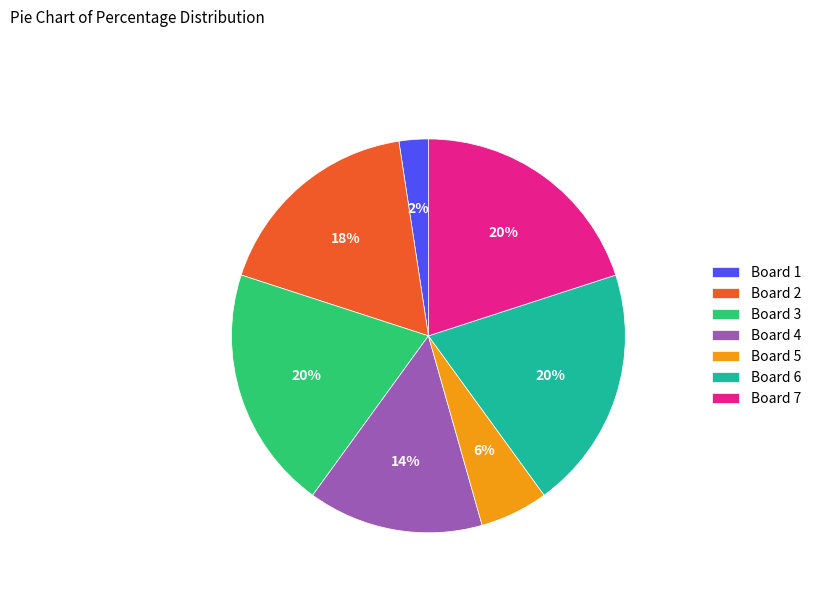

Combined, do Board 2 and Board 4 account for over 50%?

No